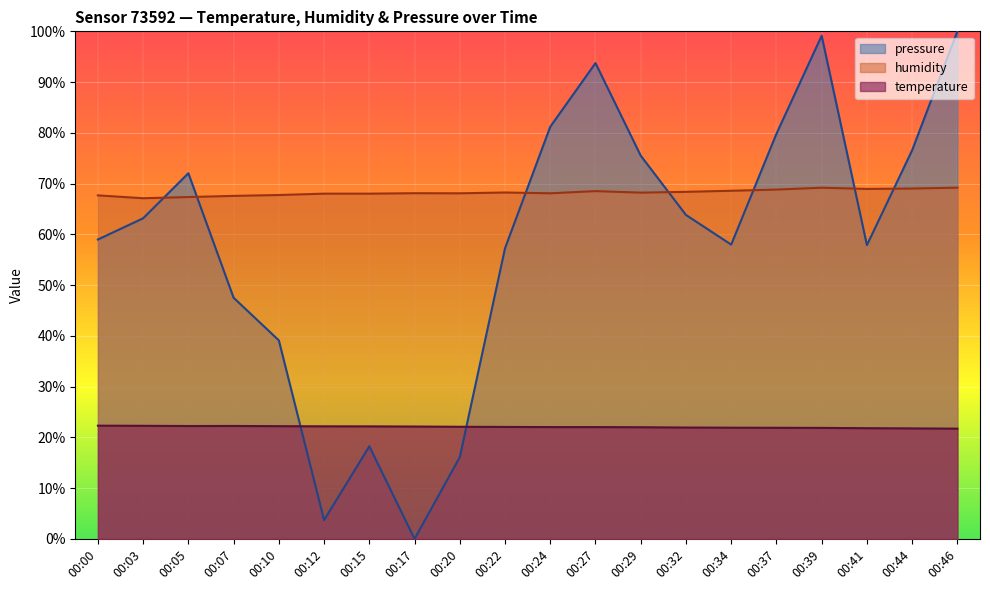

True or false: temperature and humidity intersect in this chart.

False